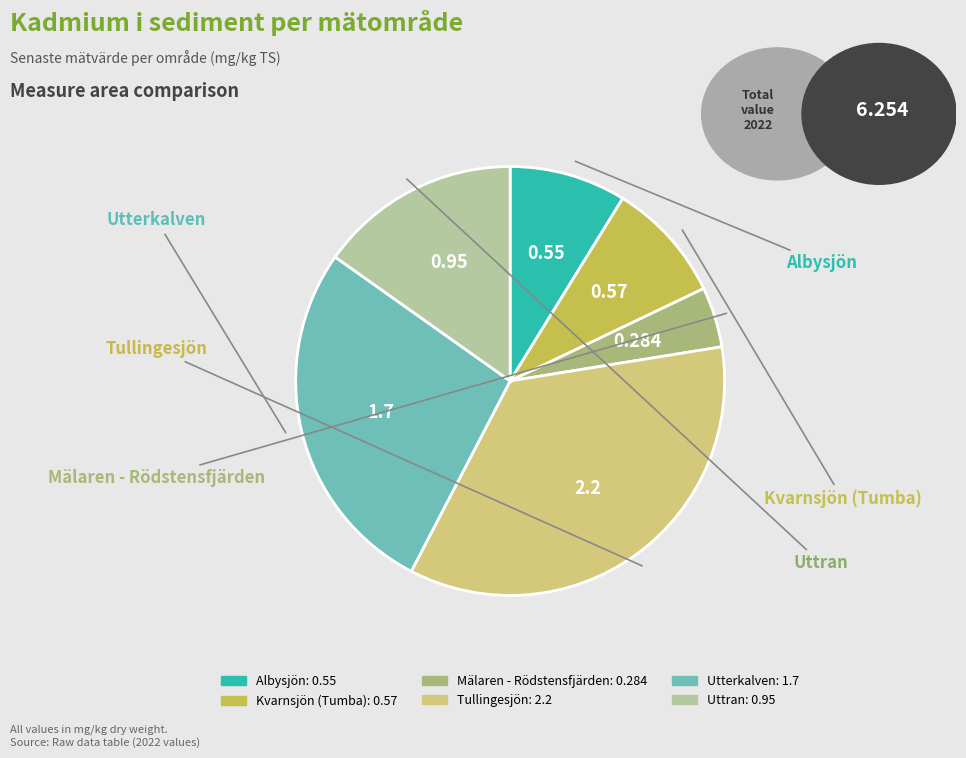

Do Mälaren - Rödstensfjärden and Uttran together represent more than half of the pie?

No